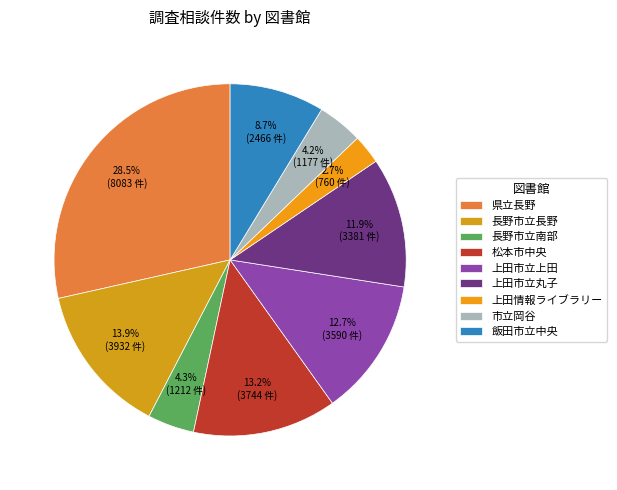

Is there any slice that represents more than half of the pie?

No